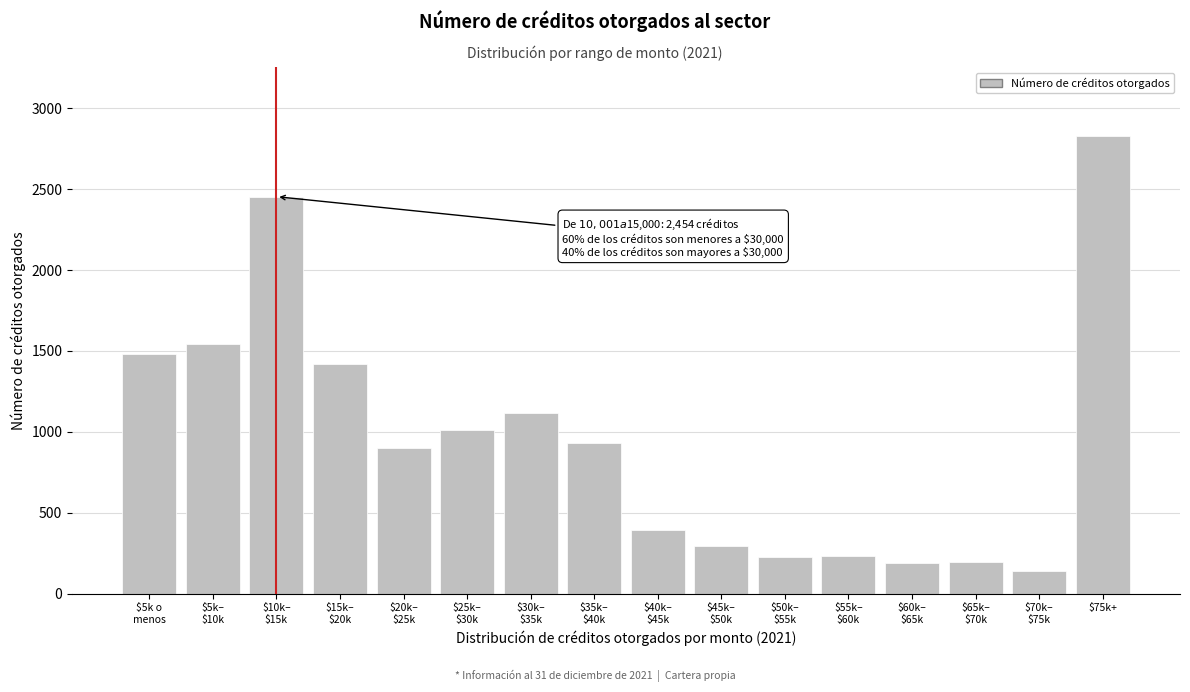

What is the value of the 15th bar from the left?

142